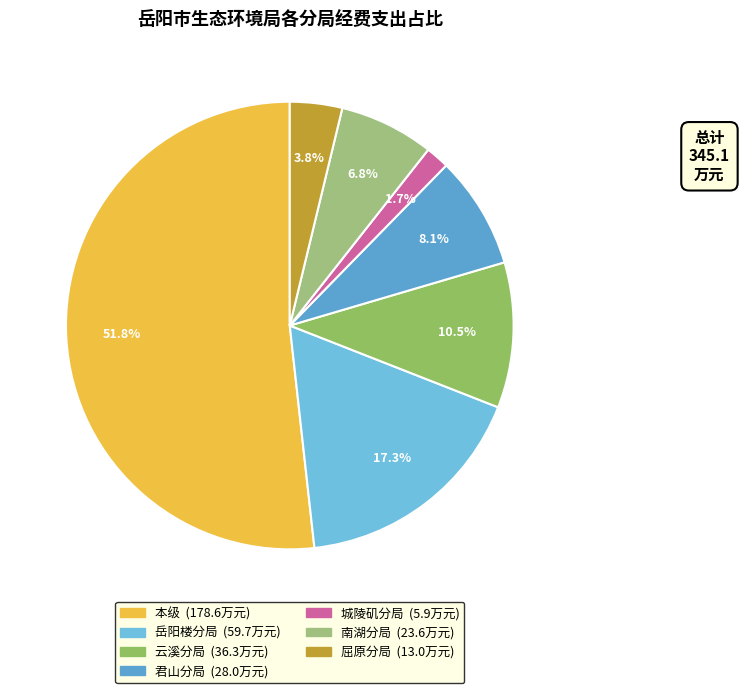

Which slice is the largest?

岳阳市生态环境局本级